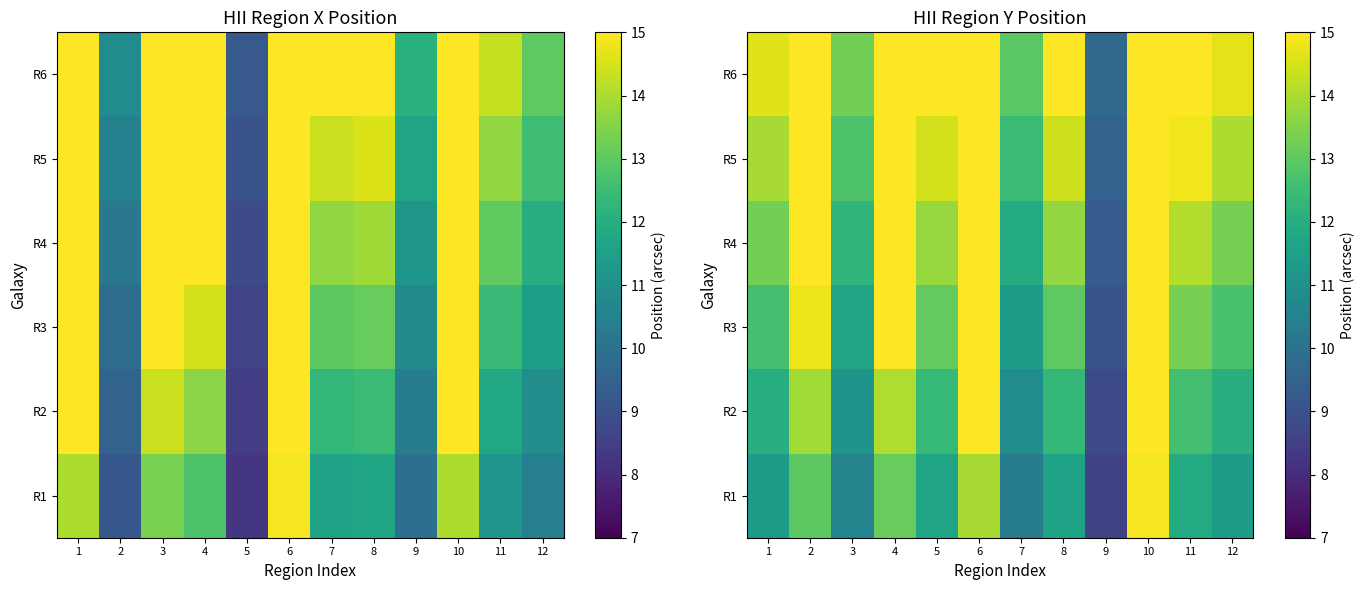

What is the approximate value of R1 at 11?

11.9